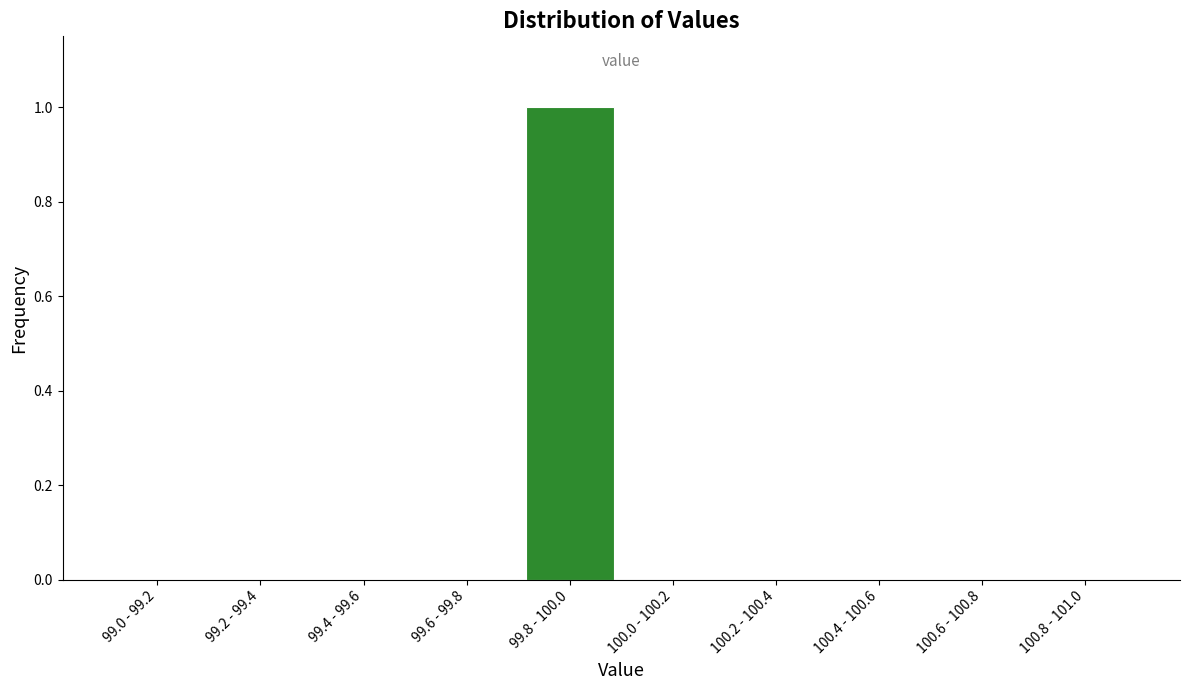

Reading left to right, extract all data points from this chart.

99.0 - 99.2=0	99.2 - 99.4=0	99.4 - 99.6=0	99.6 - 99.8=0	99.8 - 100.0=1	100.0 - 100.2=0	100.2 - 100.4=0	100.4 - 100.6=0	100.6 - 100.8=0	100.8 - 101.0=0